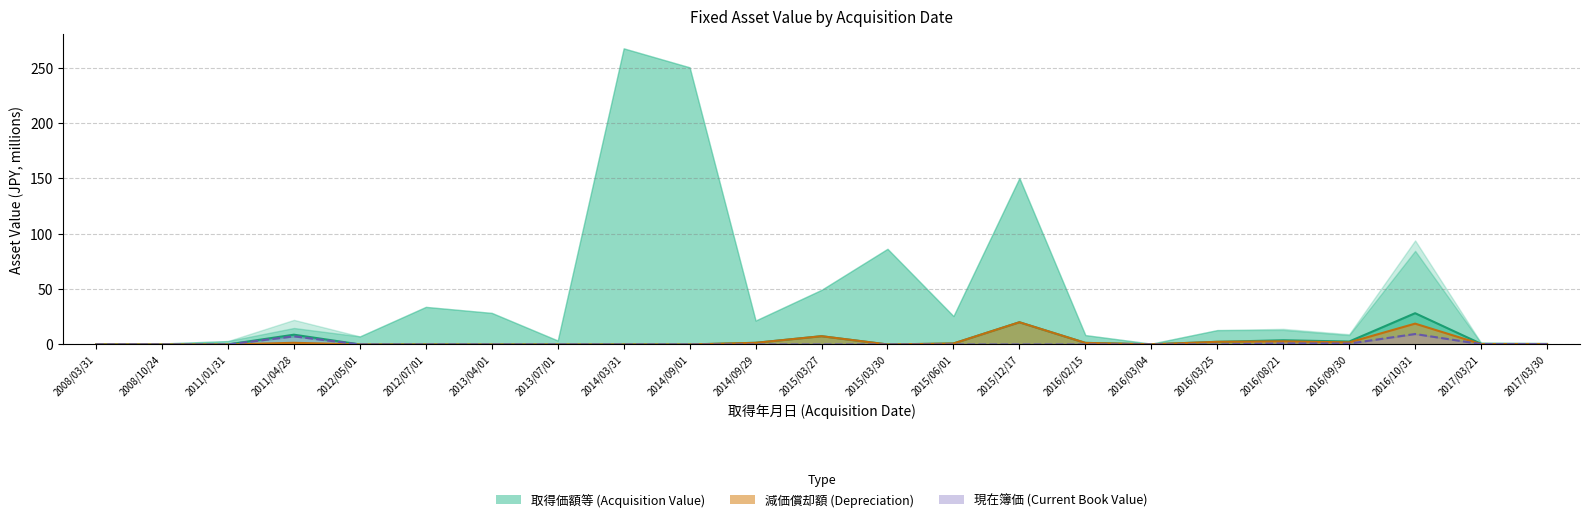

The value of 減価償却額 at 2008/10/24 is 0.0. True or false?

True